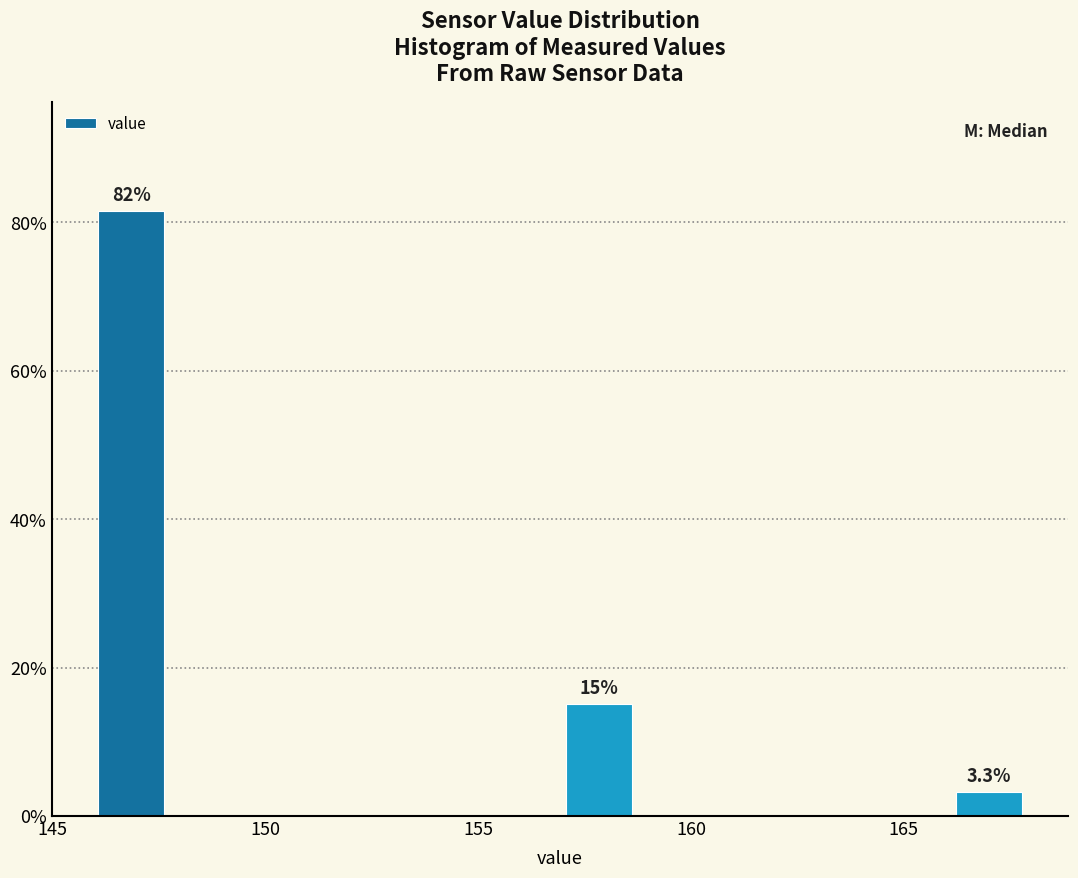

Around what value on the x-axis is the tallest bar? Give the approximate position of its centre, as read against the axis.

147.0